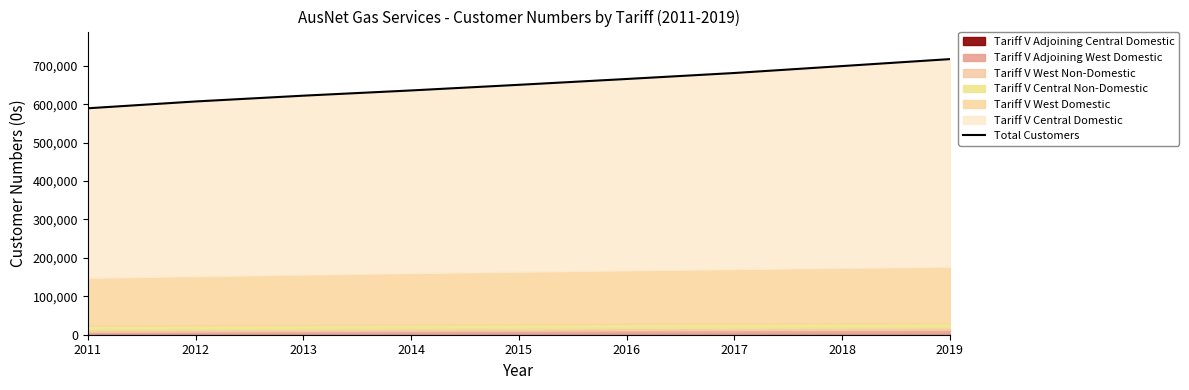

How many lines are shown in the chart?

1